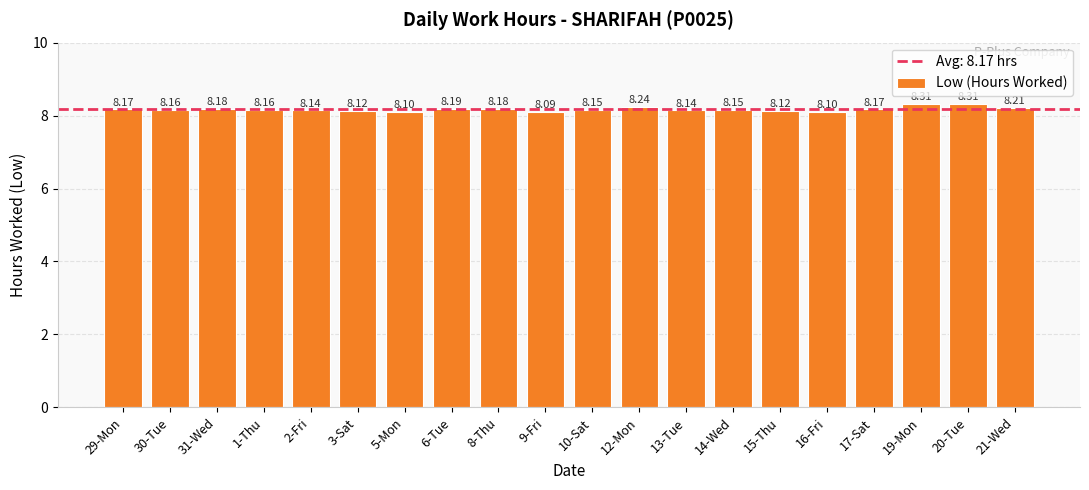

Does the chart contain any negative values?

No